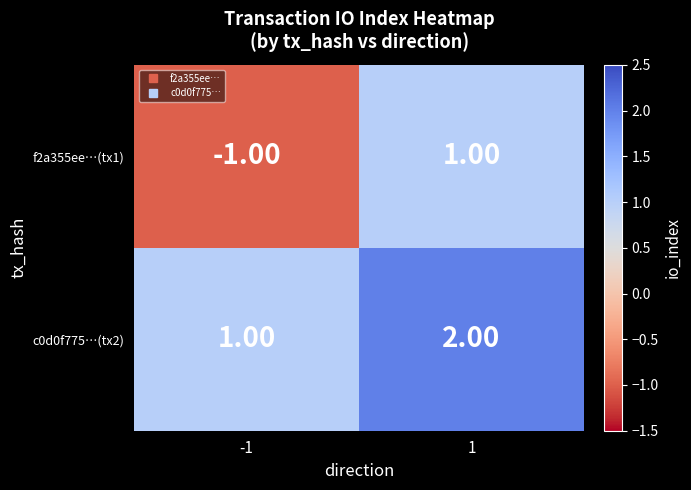

What is the sum of the c0d0f775…(tx2) values at 1 and -1?

3